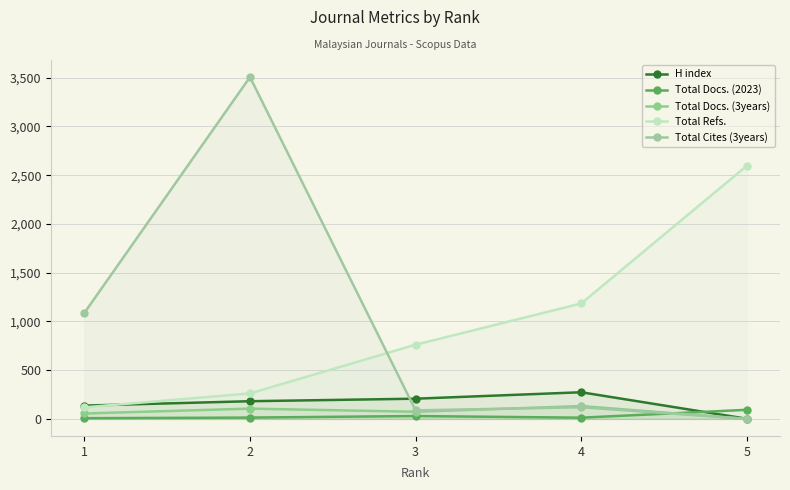

Where is Total Docs. (3years) nearest to the value 65?

3